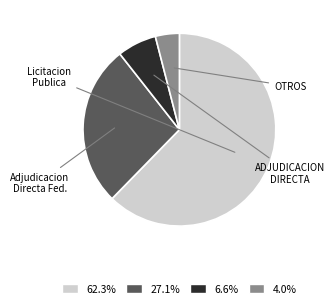

Does any single category account for the majority?

Yes